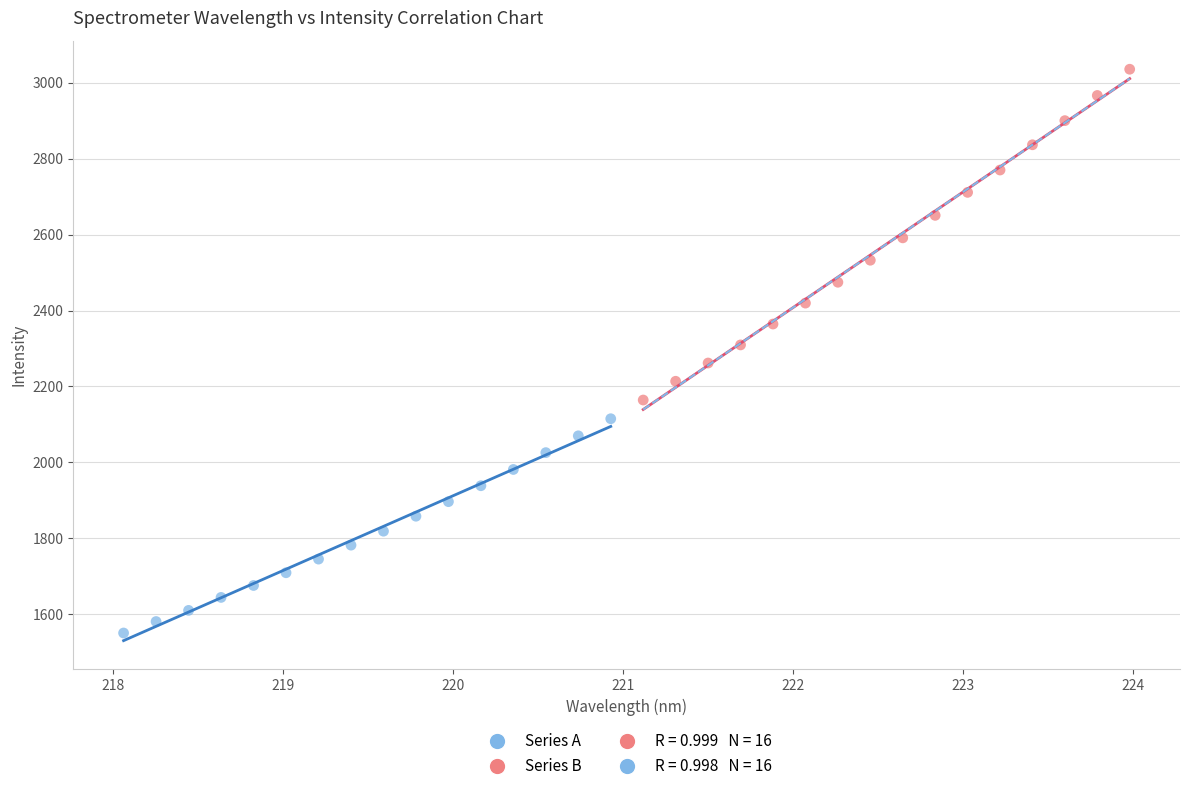

Which series reaches the minimum Y coordinate?

Series A